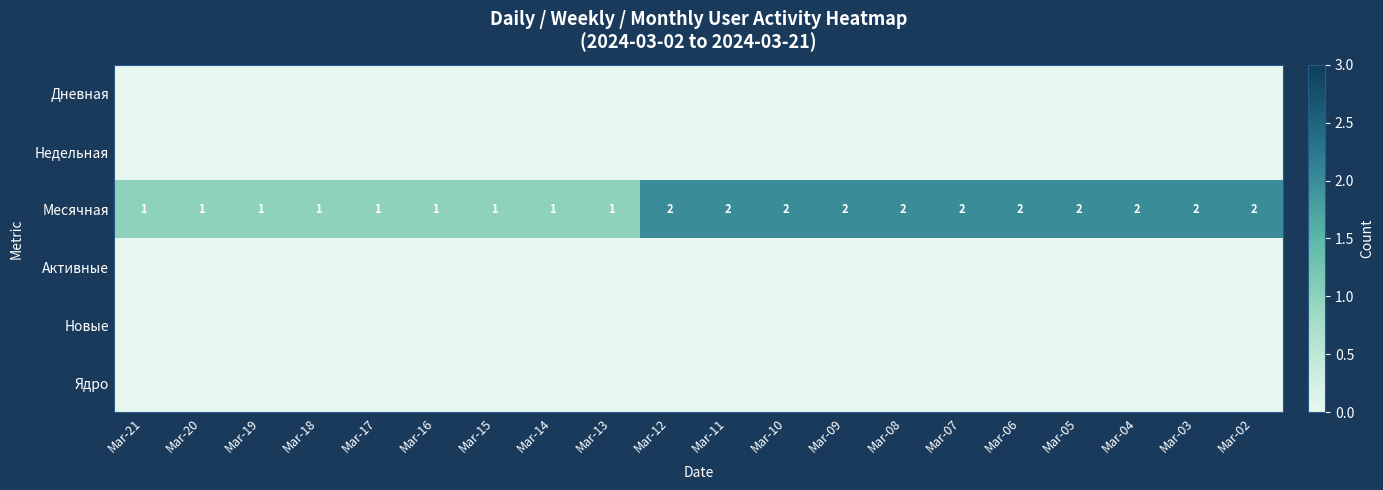

What is the difference between the second highest and minimum values in the Месячная series?

1